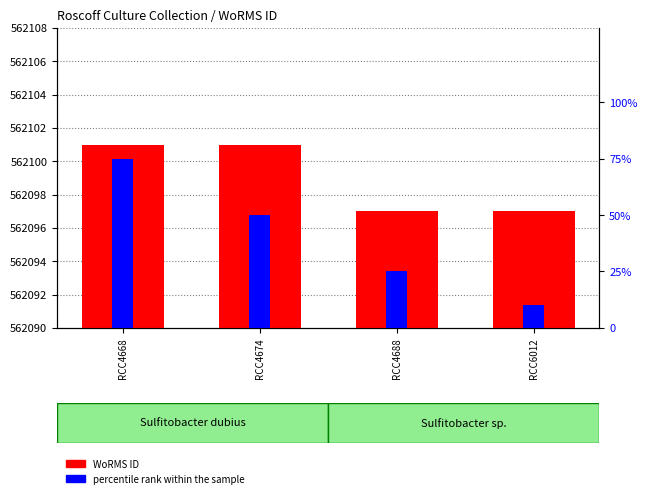

What is the value of the WoRMS ID bar at the 1st from the left?

562101